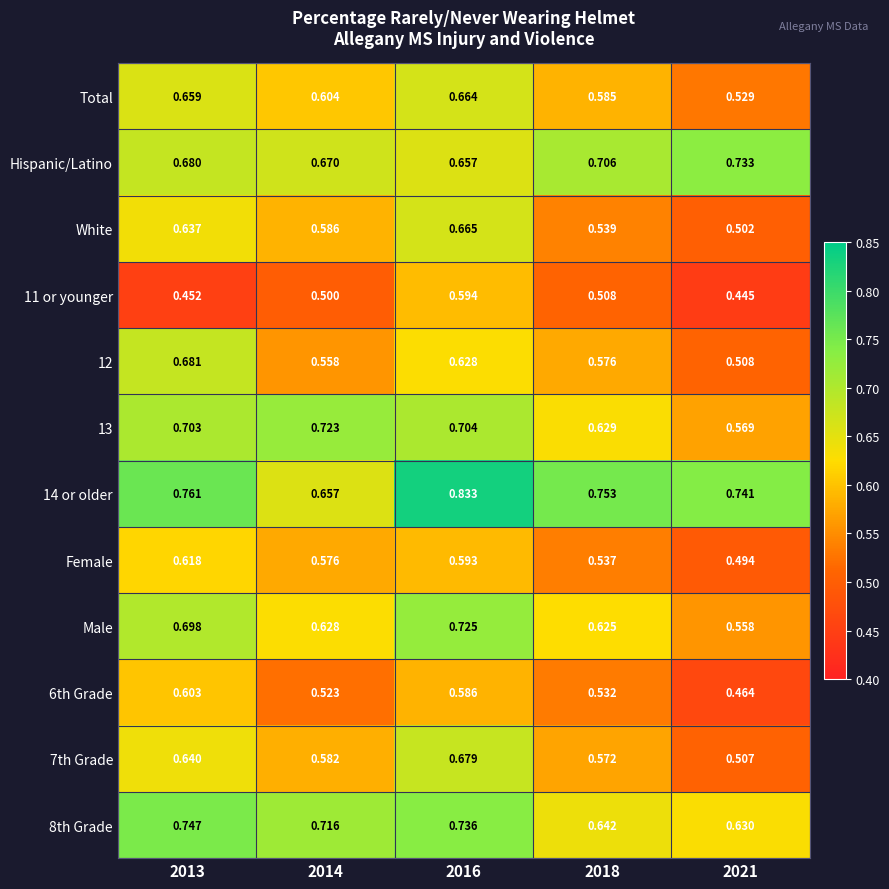

How many distinct data groups are displayed?

12